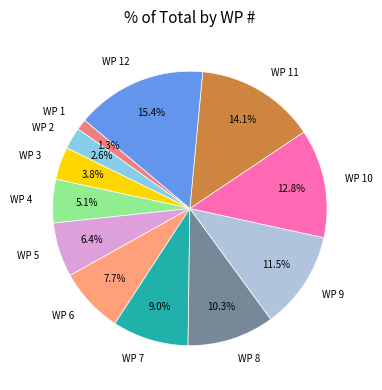

How many slices are in this pie chart?

12